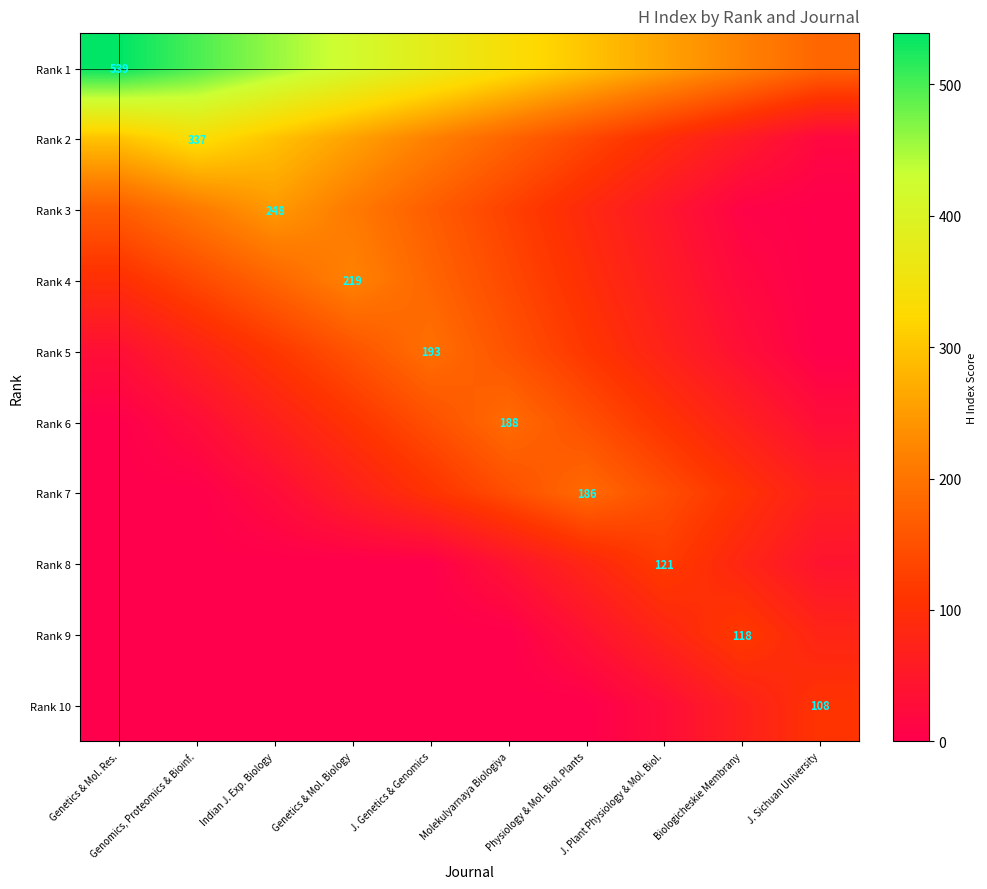

The value of Rank 1 at Genetics & Mol. Res. is 539. True or false?

True